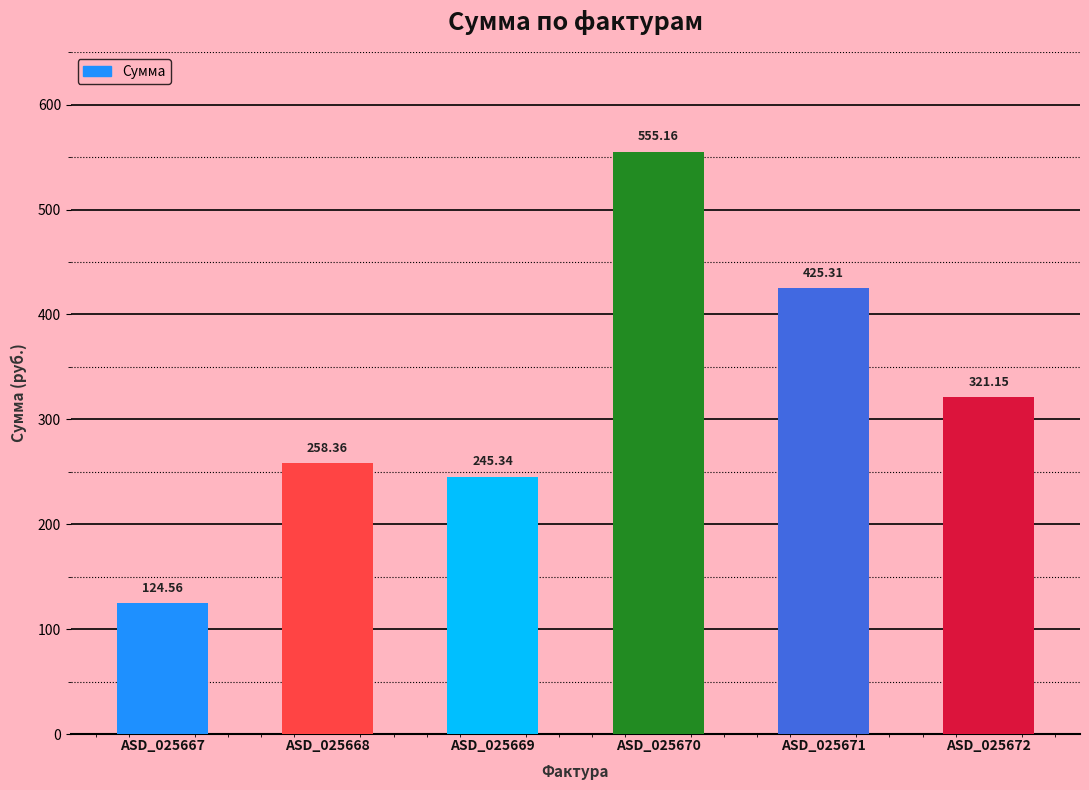

List the labels in order of value, largest first.

ASD_025670, ASD_025671, ASD_025672, ASD_025668, ASD_025669, ASD_025667